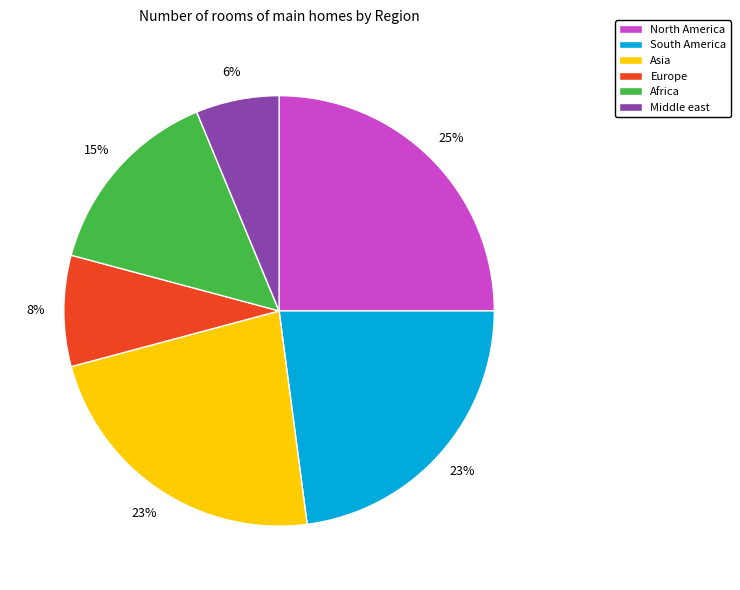

Is there any slice that represents more than half of the pie?

No